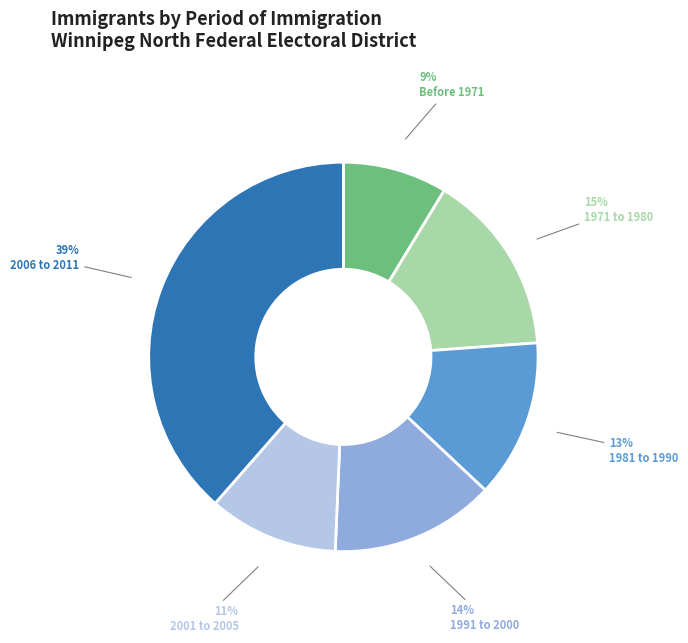

To the nearest percent, what is the average slice percentage?

17%